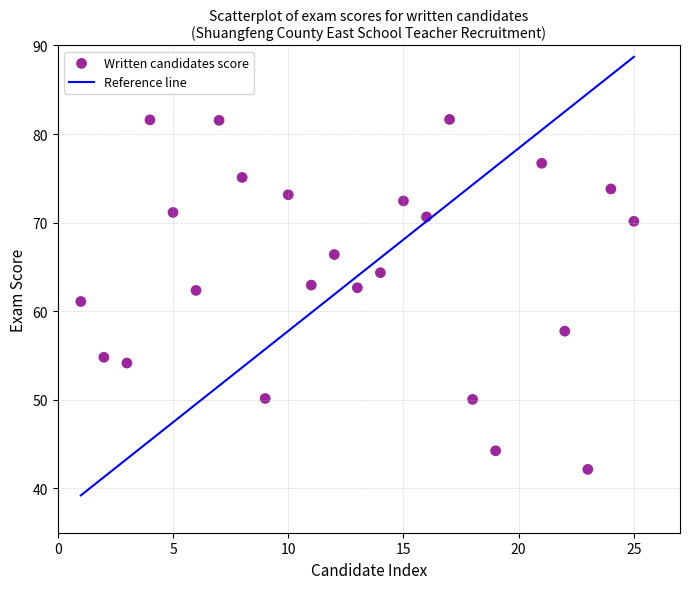

What is the range of X values (max minus min)?

24.0